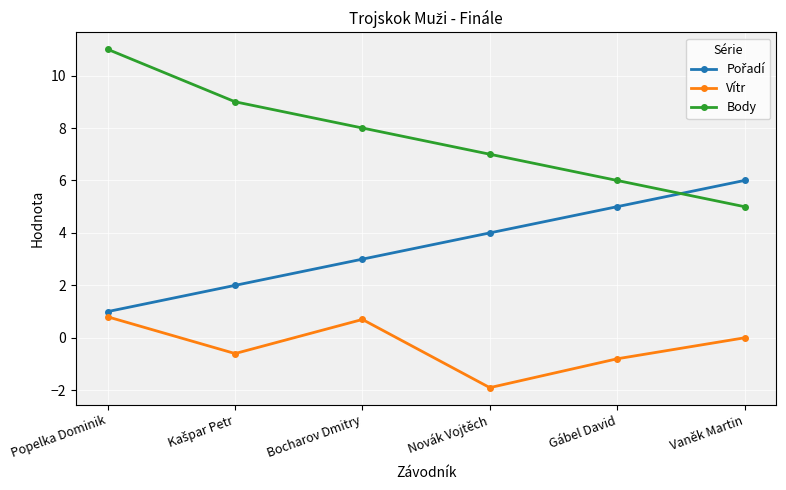

Is it true that Body equals 8.0 at Bocharov Dmitry?

True